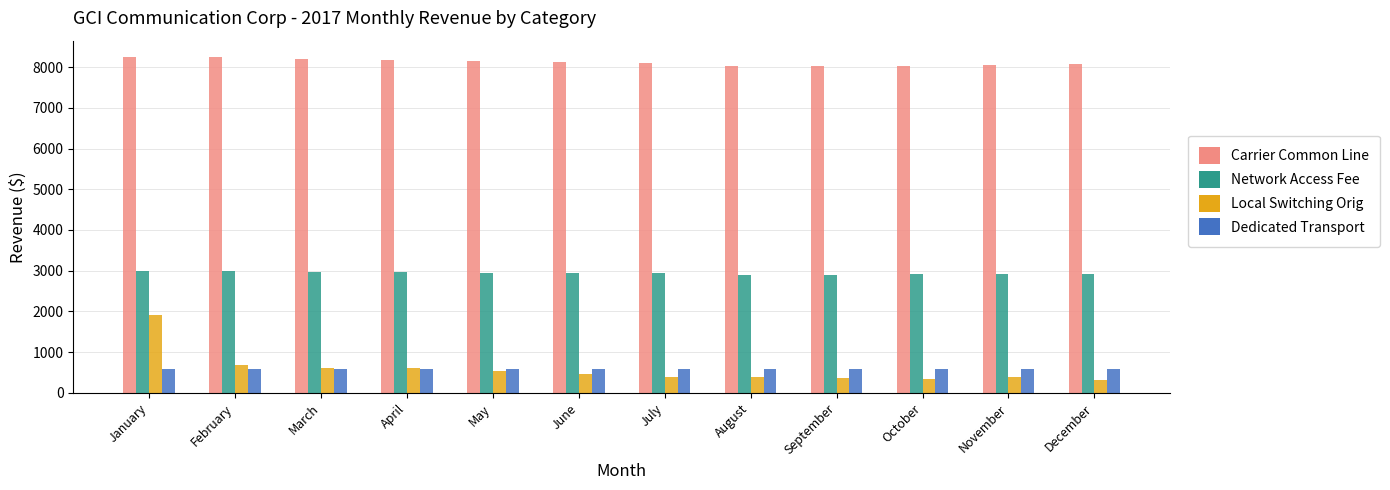

At January, list the series in order from smallest to largest.

Dedicated Transport, Local Switching Orig, Network Access Fee, Carrier Common Line